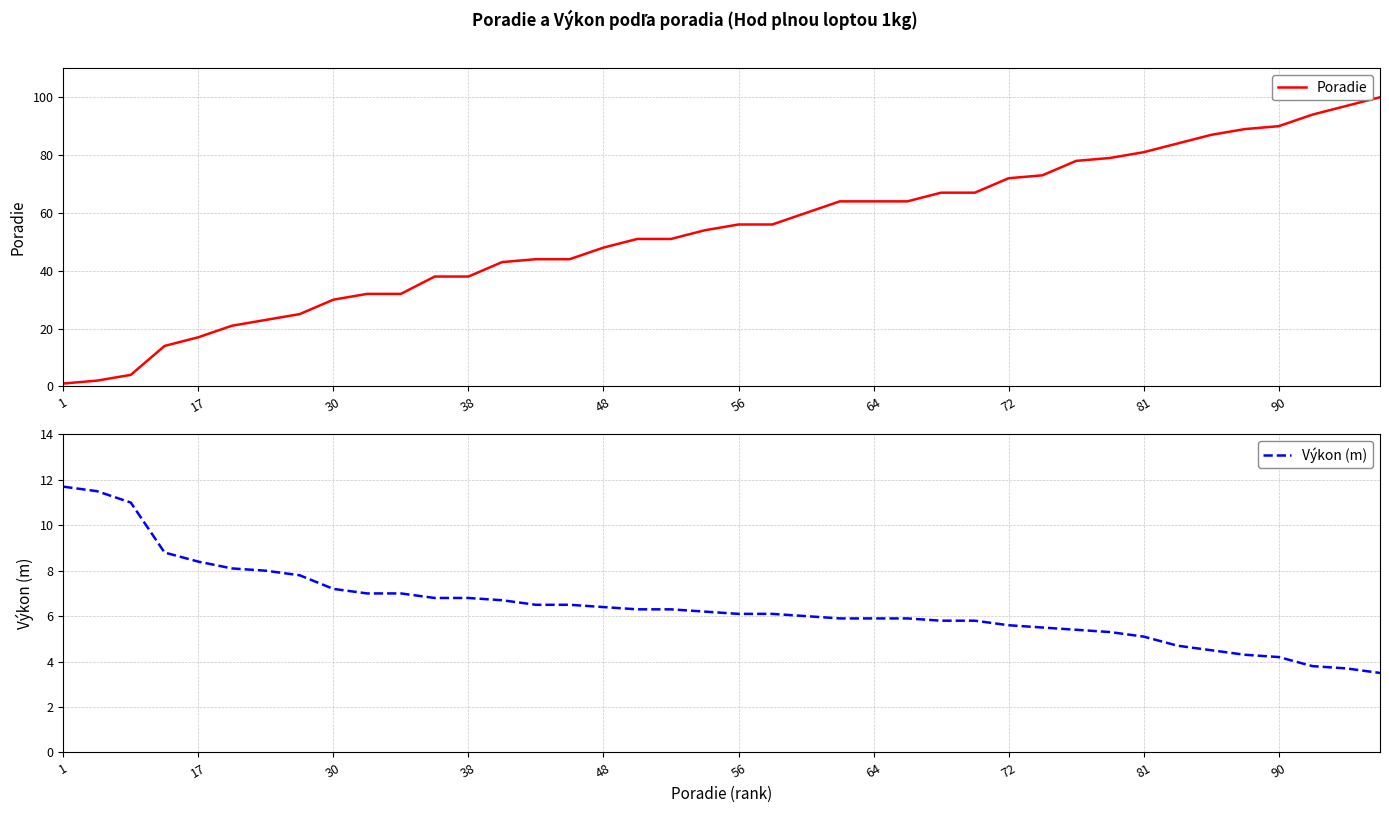

At how many categories does at least one series exceed 29?

32